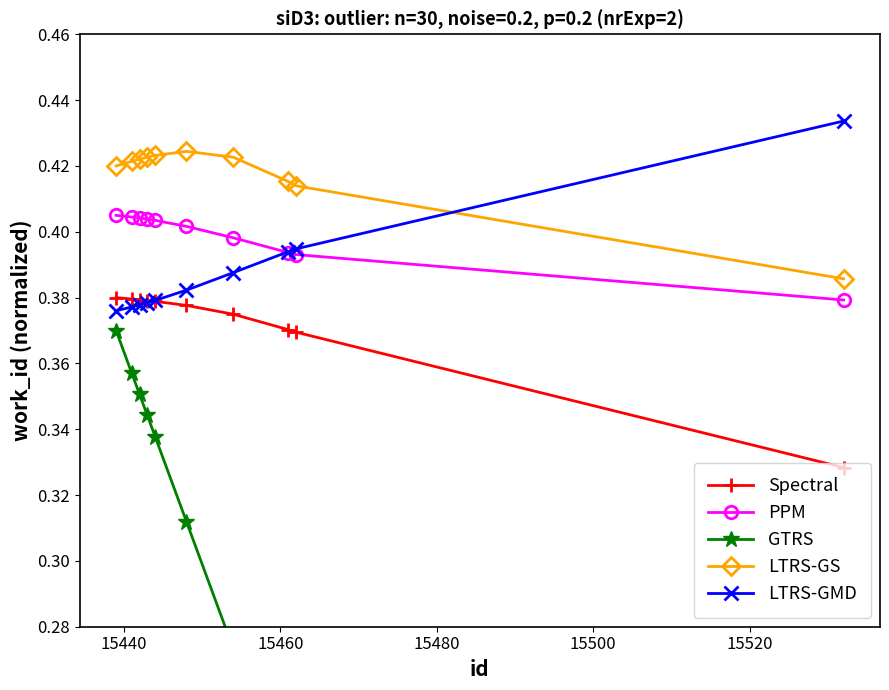

What are all the series names shown in the legend?

Spectral, PPM, GTRS, LTRS-GS, LTRS-GMD